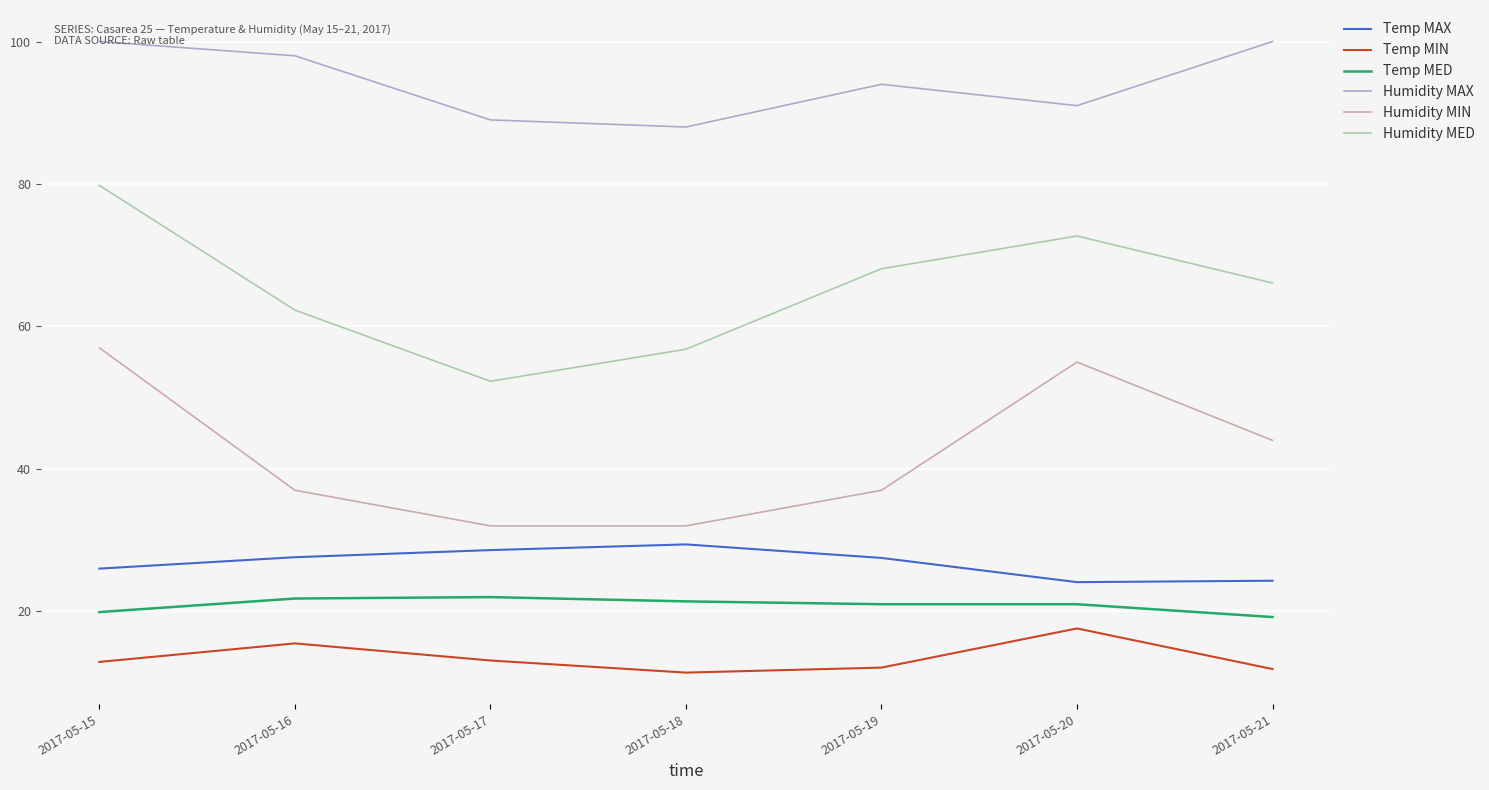

What is the sum of all Temp MED values?

146.3